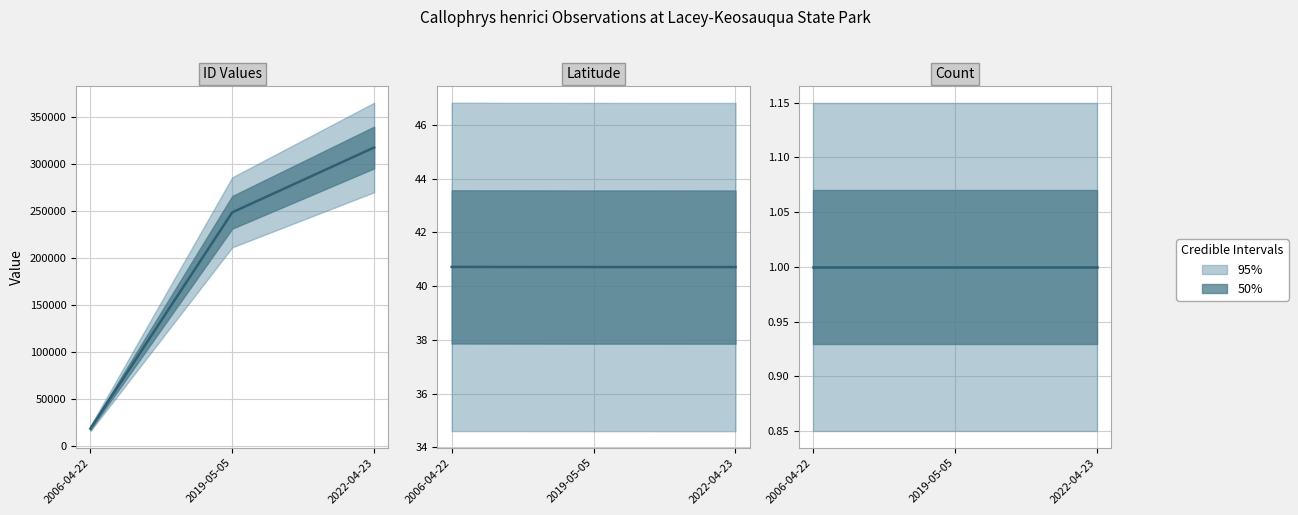

Reading left to right, transcribe all the data shown in this chart.

ID: 18213.0	248634.0	317717.0
Latitude: 40.7	40.7	40.7
Count: 1.0	1.0	1.0